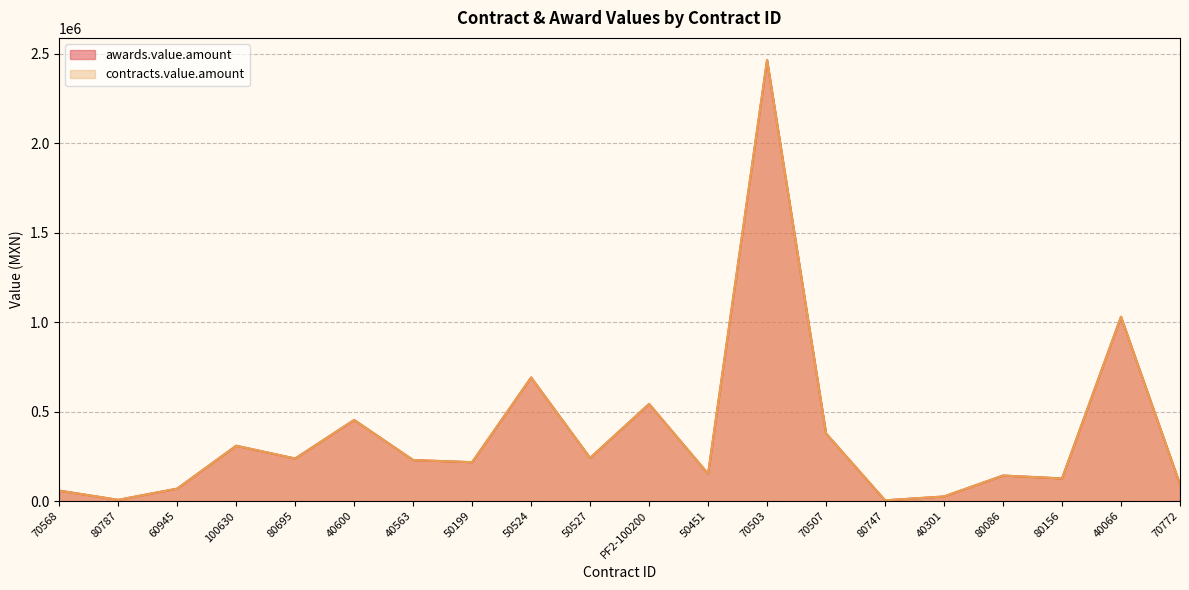

What is the sum of the contracts.value.amount values at 40066 and 70507?

1408801.6